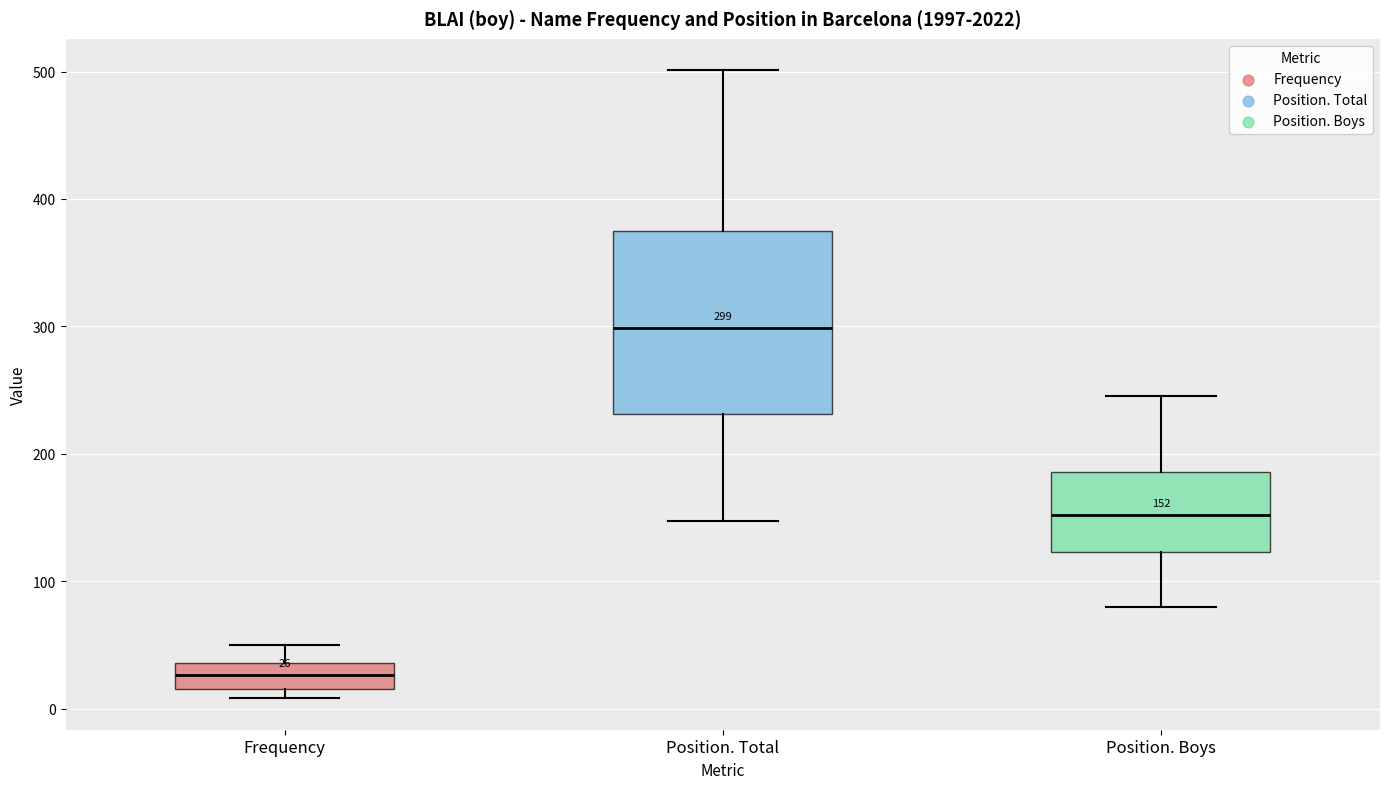

Which box is the tallest, from its lower edge to its upper edge?

Position. Total